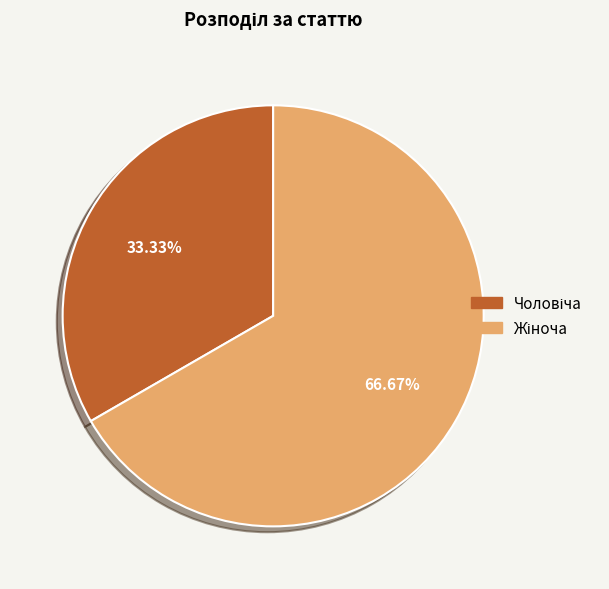

Is there any slice that represents more than half of the pie?

Yes